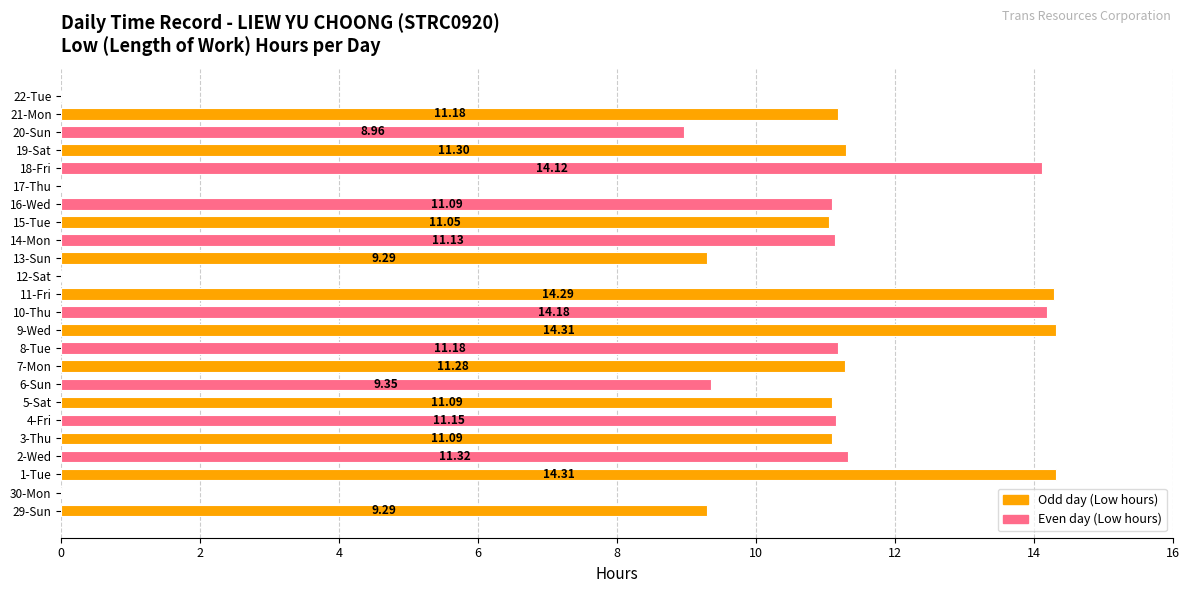

Approximately how many times larger is the value at 10-Thu compared to 9-Wed?

1.0